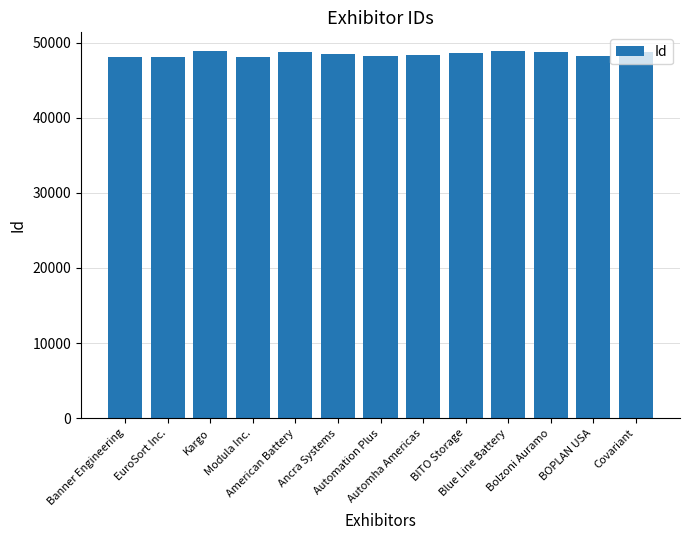

What is the minimum value shown in the chart?

48106